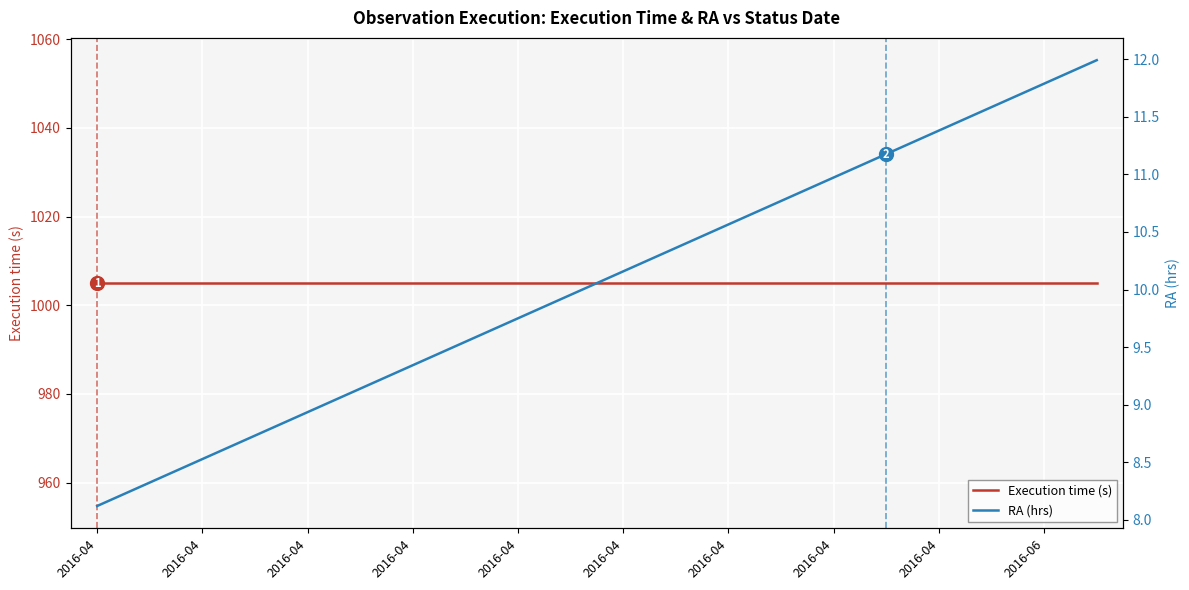

Does the chart display data point markers on the line(s)?

No